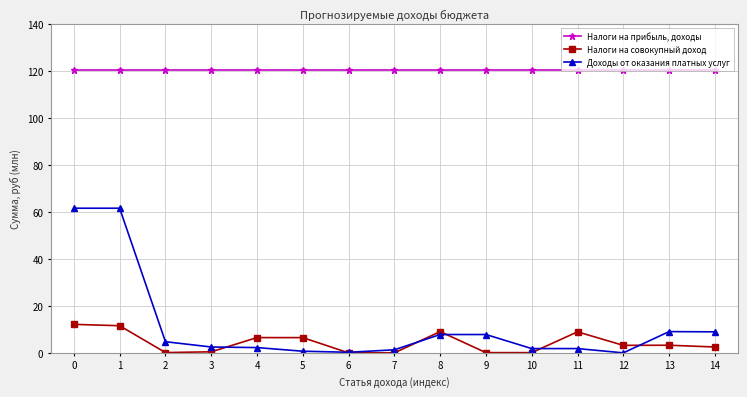

Which series has the largest total across all categories?

Налоги на прибыль, доходы